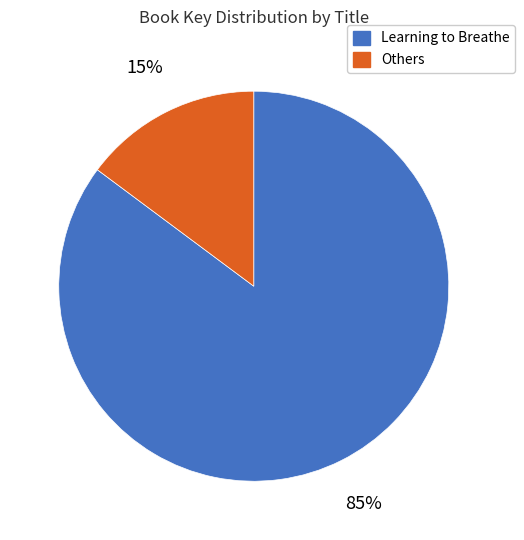

Is there a majority slice in this chart?

Yes